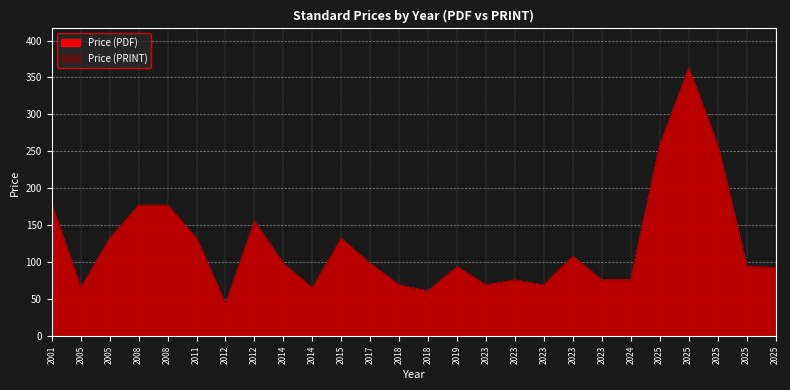

What is the average value of the Price (PDF) series?

123.6